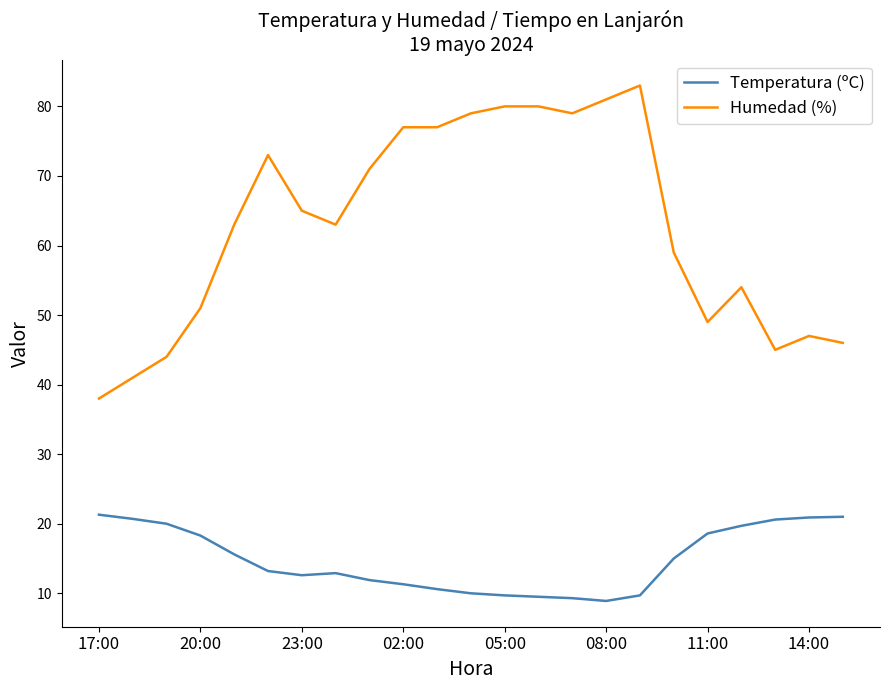

List the series in order of their peak value, highest first.

Humedad (%), Temperatura (ºC)